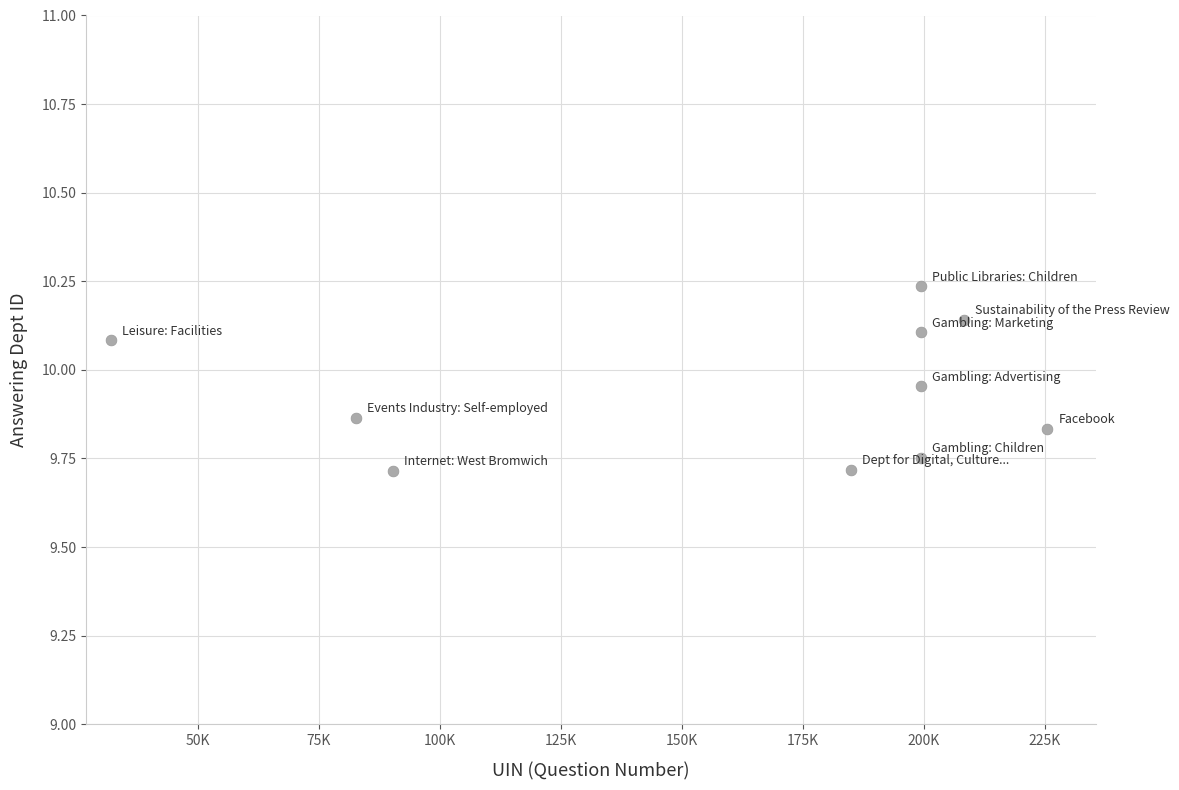

What is the range of X values (max minus min)?

193484.0